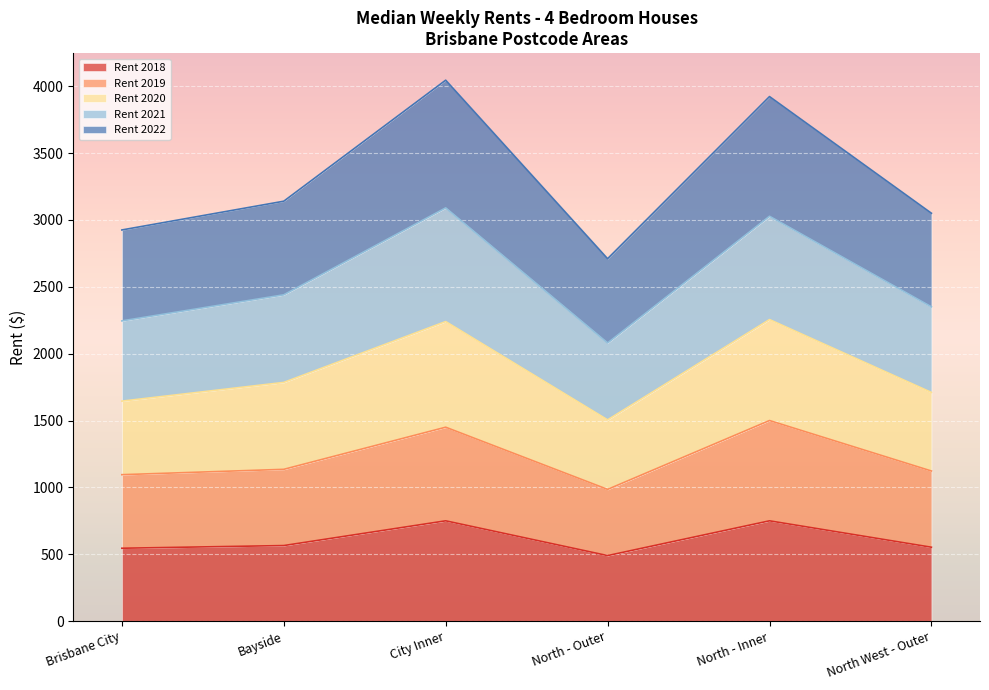

The Rent 2018 series shows 401.6 at City Inner. True or false?

False